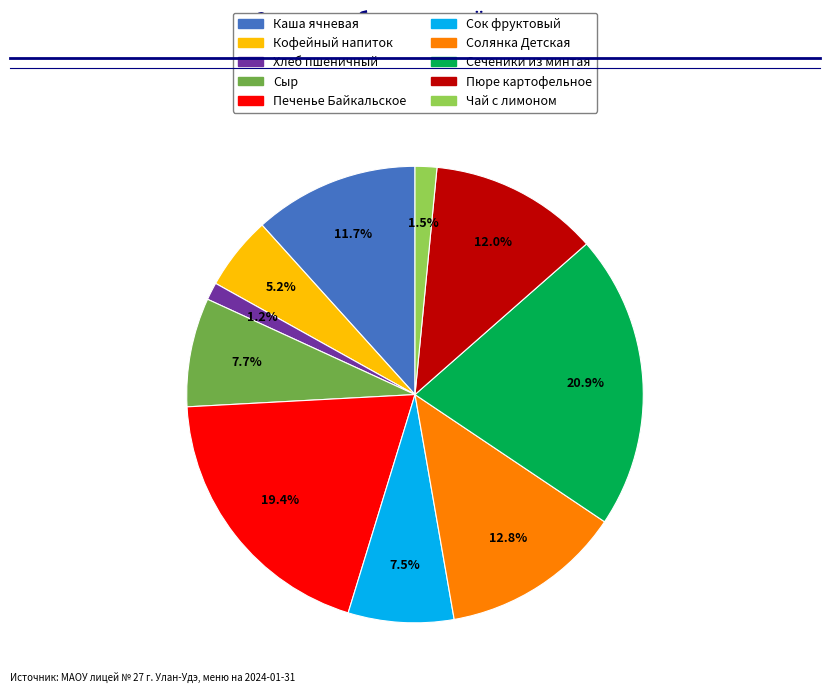

Does any single category account for the majority?

No